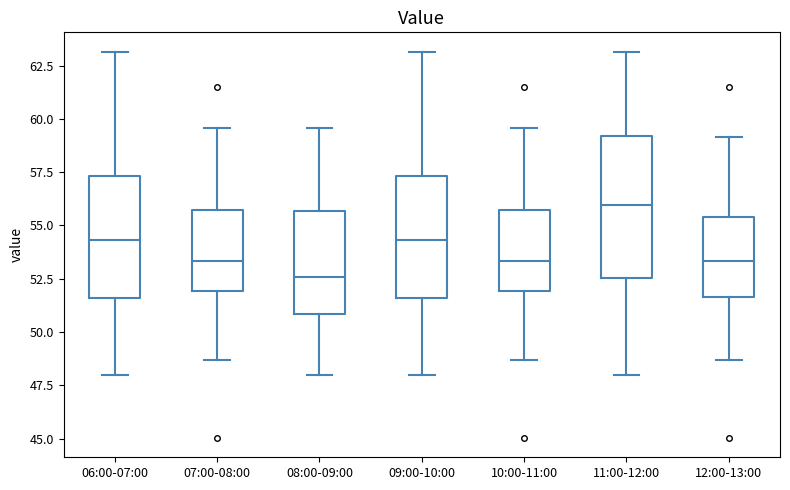

Where is the upper edge of the box for 12:00-13:00 on the y-axis? The values are not printed on the chart, so give them approximately, as read against the axis.

55.5